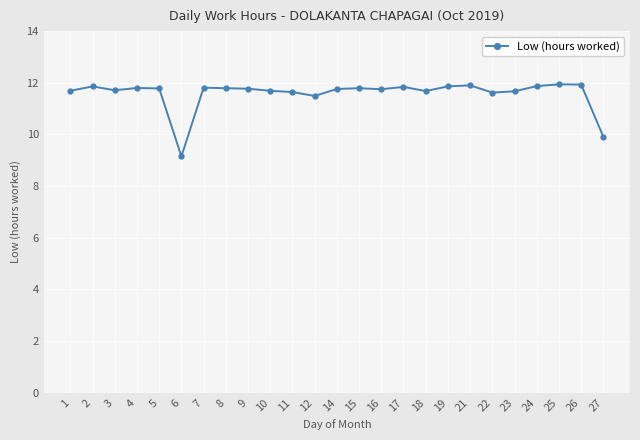

How many values exceed 11?

23